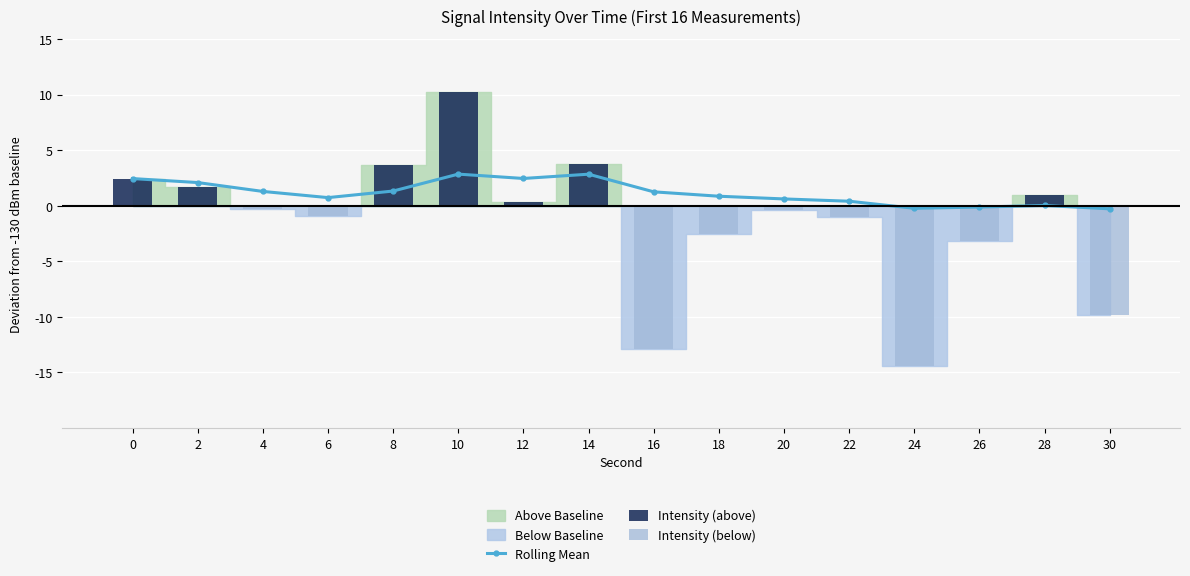

How many bars are there in total?

48